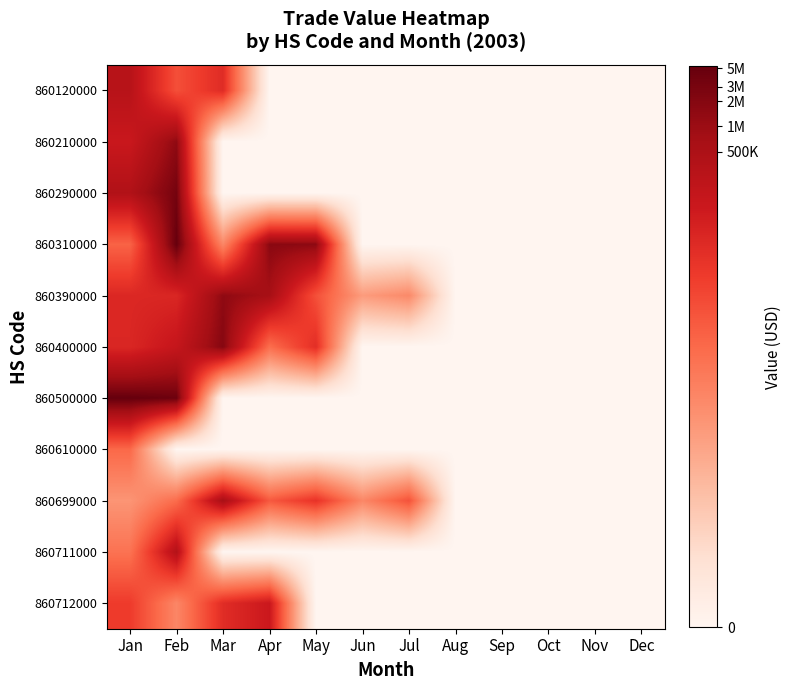

How many categories are shown in the chart?

12